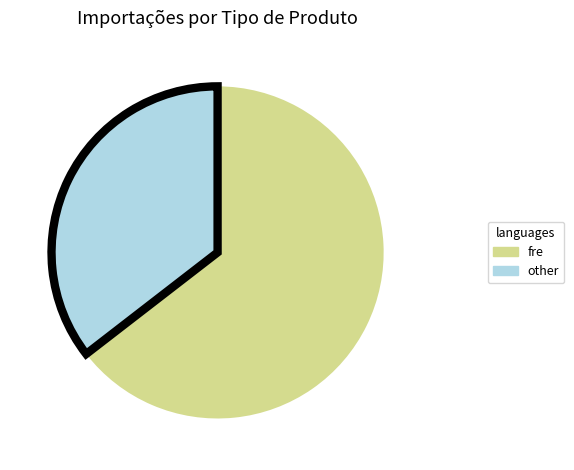

Which slice is the largest?

fre